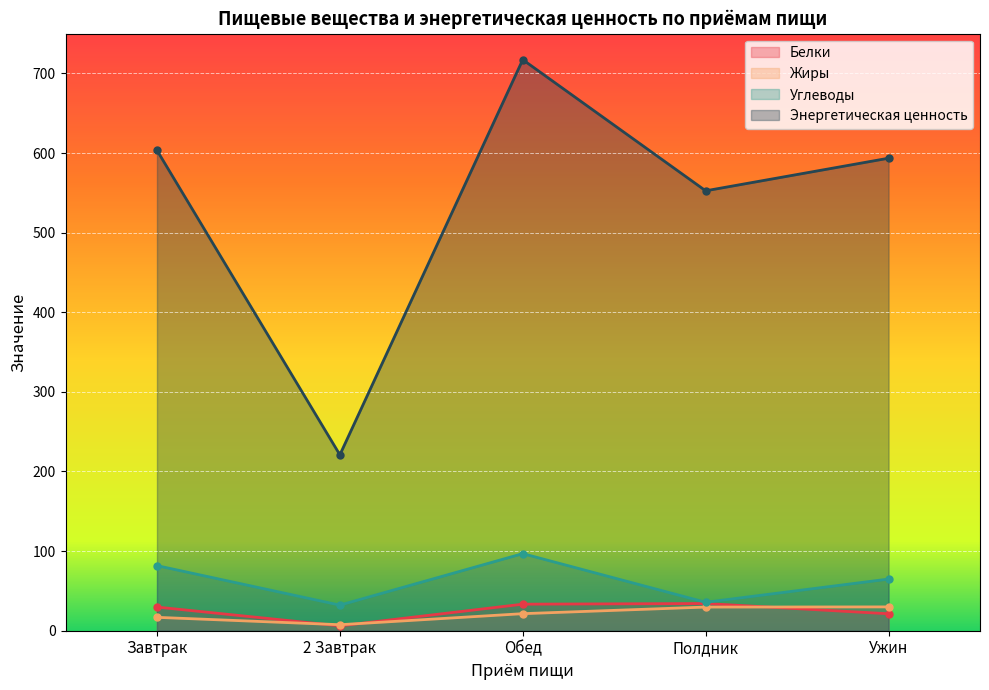

At which label is Углеводы closest to 64?

Ужин